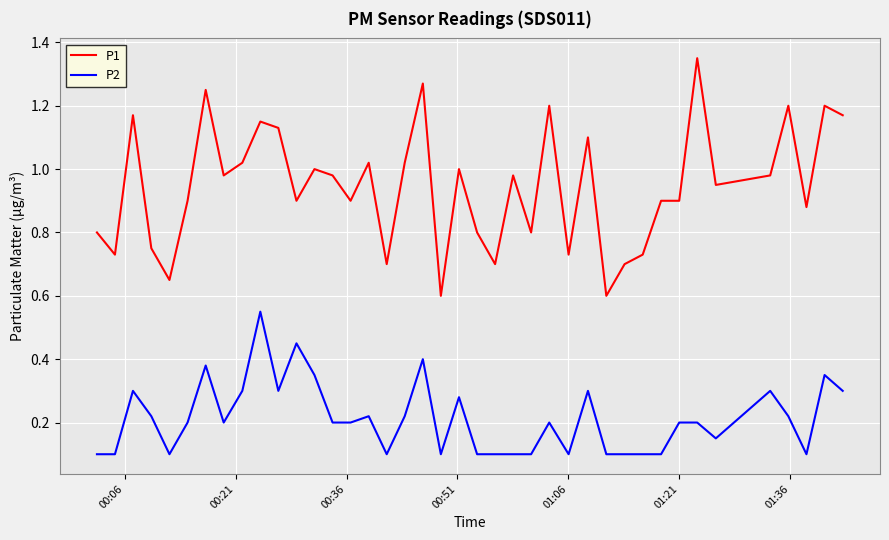

True or false: P1 and P2 intersect in this chart.

False